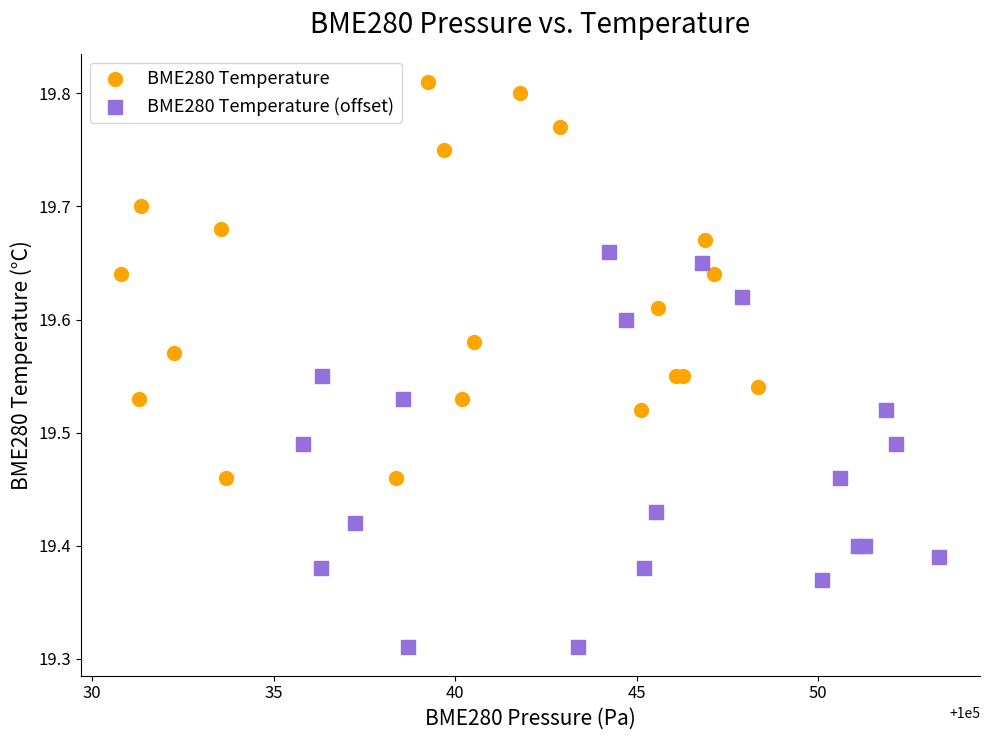

Which series contains the highest Y value?

BME280 Temperature